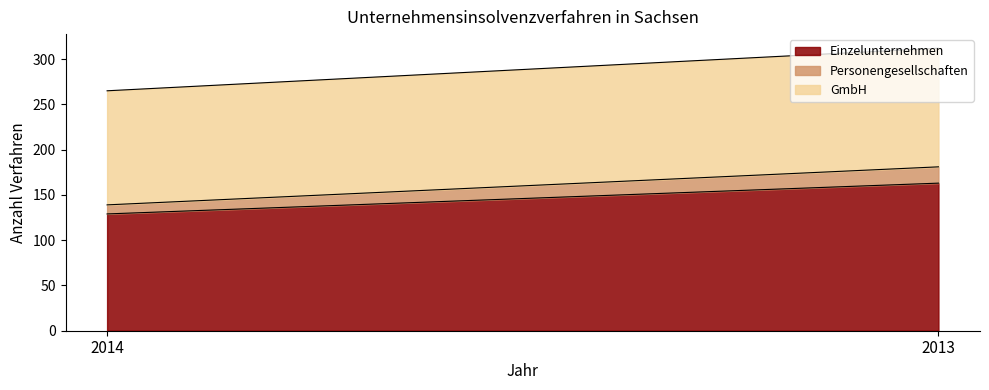

What is the value of the GmbH point at the 2nd from the left?

131